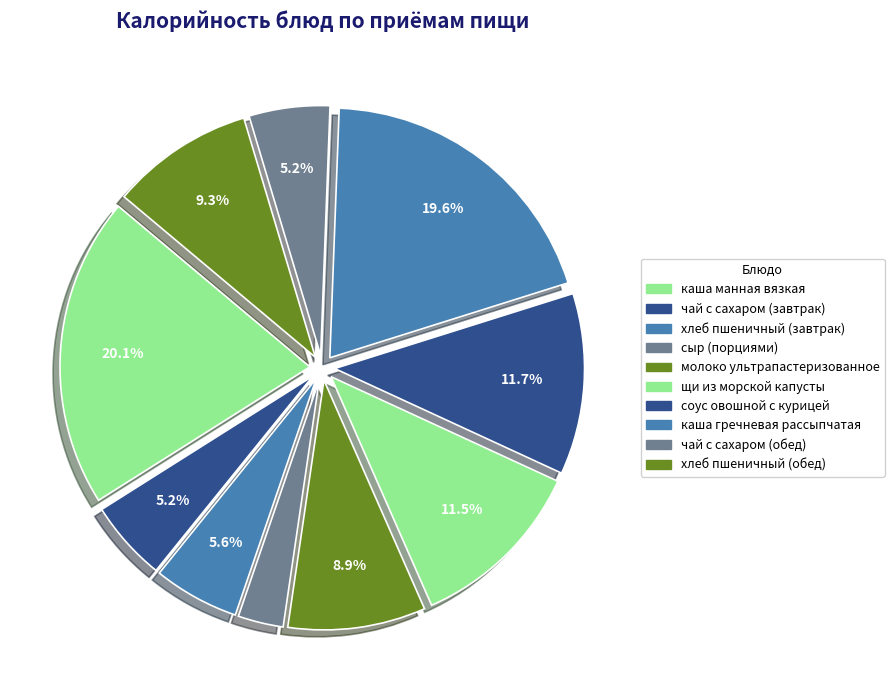

What percentage is the каша манная вязкая slice, to the nearest percent?

20%